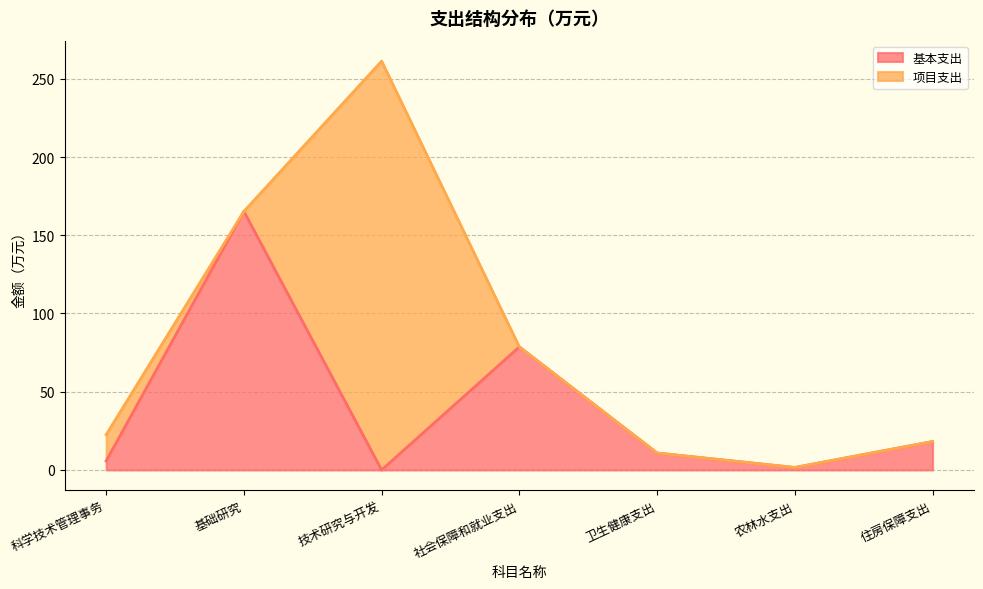

How many categories are shown in the chart?

7